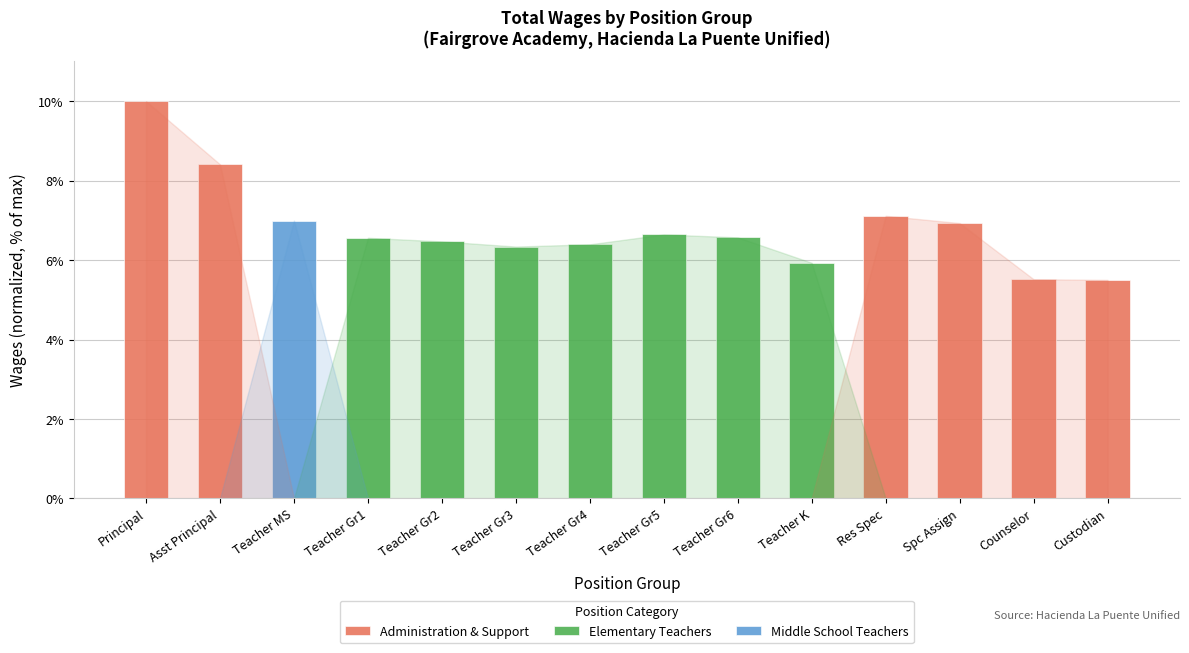

Reading left to right, transcribe all the data shown in this chart.

Administration & Support: Principal=10.0	Asst Principal=8.4	Teacher MS=0.0	Teacher Gr1=0.0	Teacher Gr2=0.0	Teacher Gr3=0.0	Teacher Gr4=0.0	Teacher Gr5=0.0	Teacher Gr6=0.0	Teacher K=0.0	Res Spec=7.1	Spc Assign=6.9	Counselor=5.5	Custodian=5.5
Elementary Teachers: Principal=0.0	Asst Principal=0.0	Teacher MS=0.0	Teacher Gr1=6.6	Teacher Gr2=6.5	Teacher Gr3=6.3	Teacher Gr4=6.4	Teacher Gr5=6.6	Teacher Gr6=6.6	Teacher K=5.9	Res Spec=0.0	Spc Assign=0.0	Counselor=0.0	Custodian=0.0
Middle School Teachers: Principal=0.0	Asst Principal=0.0	Teacher MS=7.0	Teacher Gr1=0.0	Teacher Gr2=0.0	Teacher Gr3=0.0	Teacher Gr4=0.0	Teacher Gr5=0.0	Teacher Gr6=0.0	Teacher K=0.0	Res Spec=0.0	Spc Assign=0.0	Counselor=0.0	Custodian=0.0